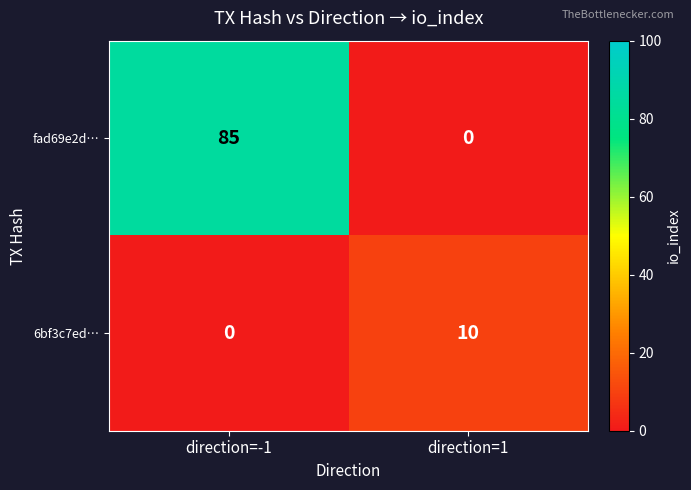

Between direction=-1 and direction=1, which is larger?

direction=-1